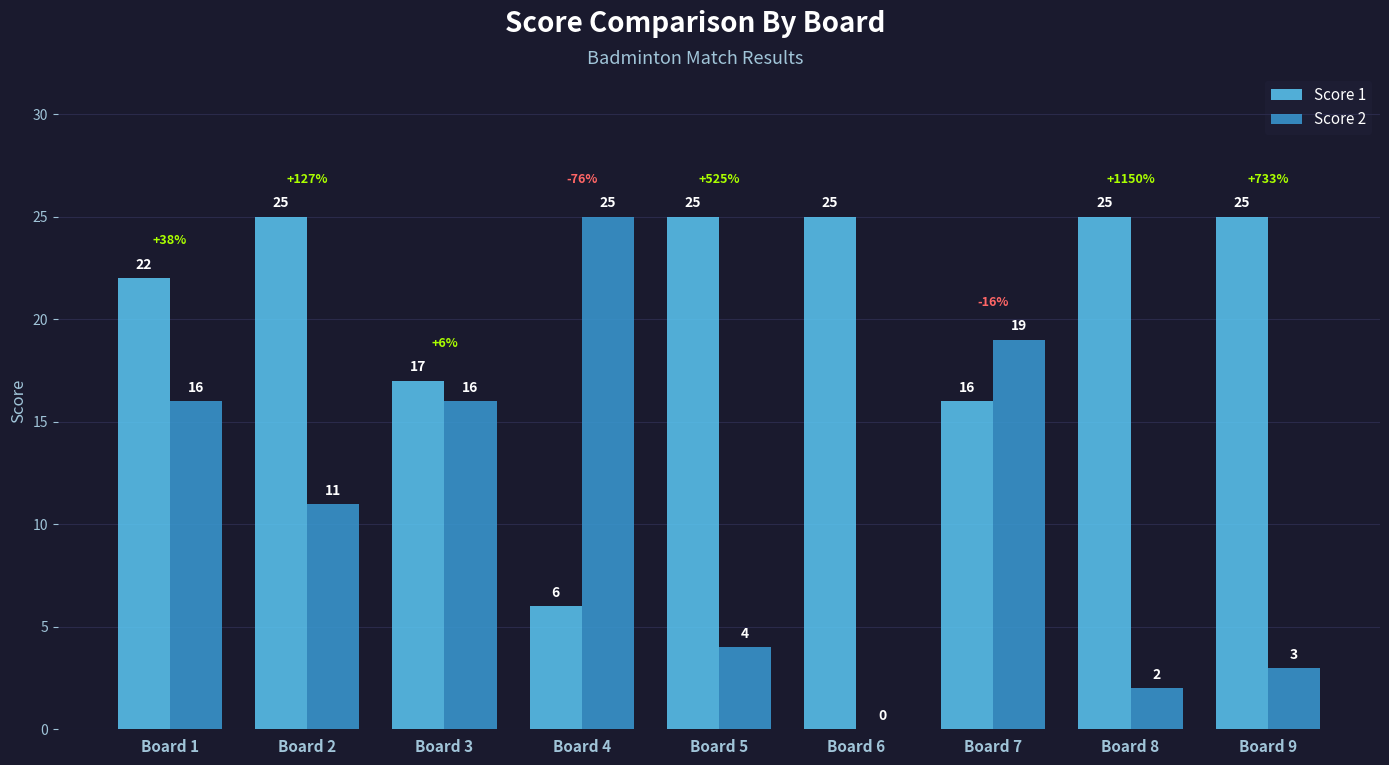

Does the chart contain stacked bars?

No